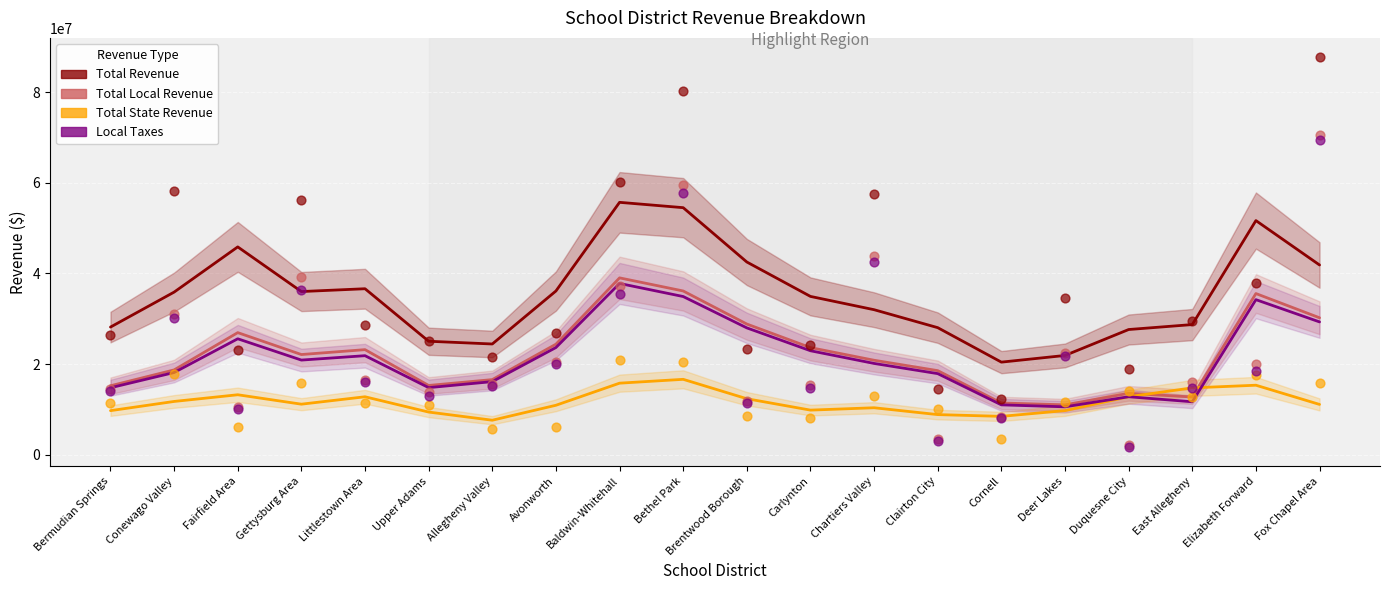

What is the total value across all series at Gettysburg Area?

90150765.9